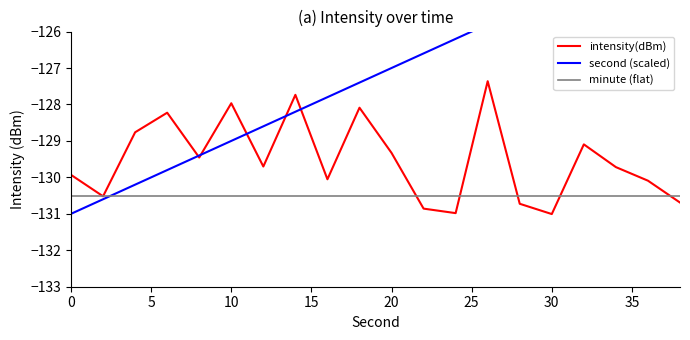

What is the highest value of the intensity(dBm) series?

-127.4